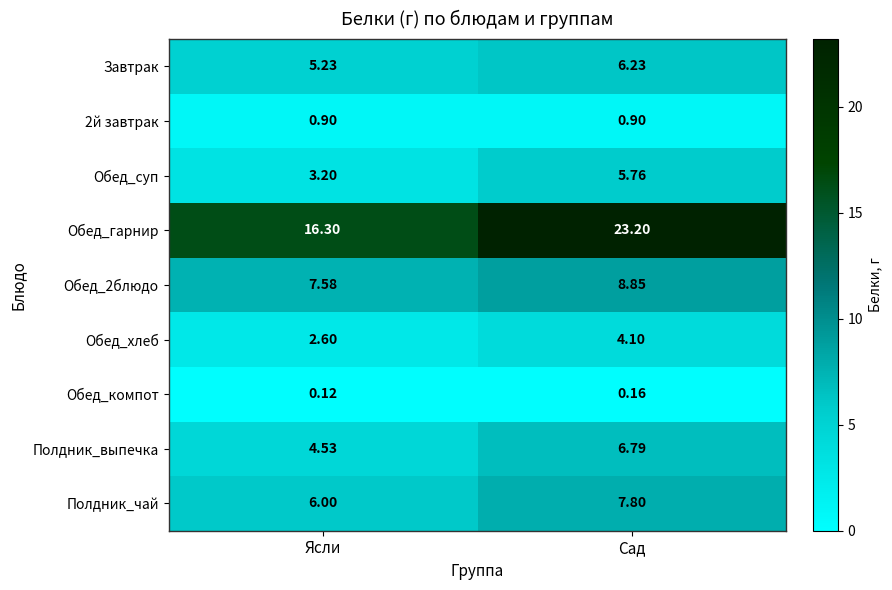

At how many categories does at least one series exceed 7?

2